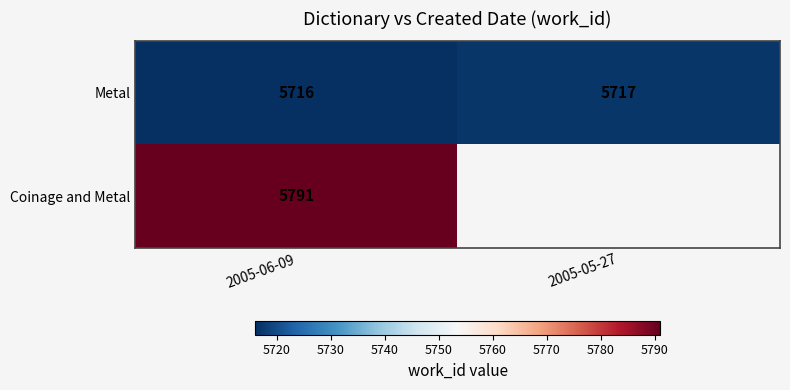

Is the value of Metal at 2005-05-27 greater than the value of Coinage and Metal at 2005-06-09?

No